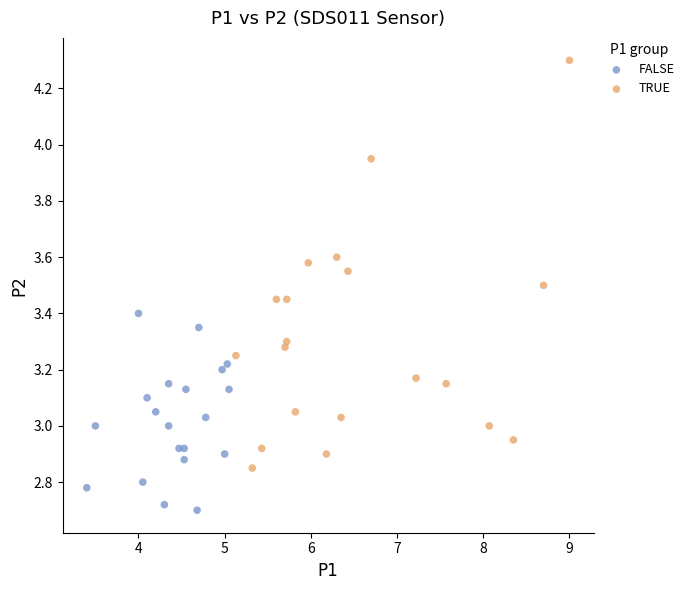

What are all the series names shown in the legend?

FALSE, TRUE